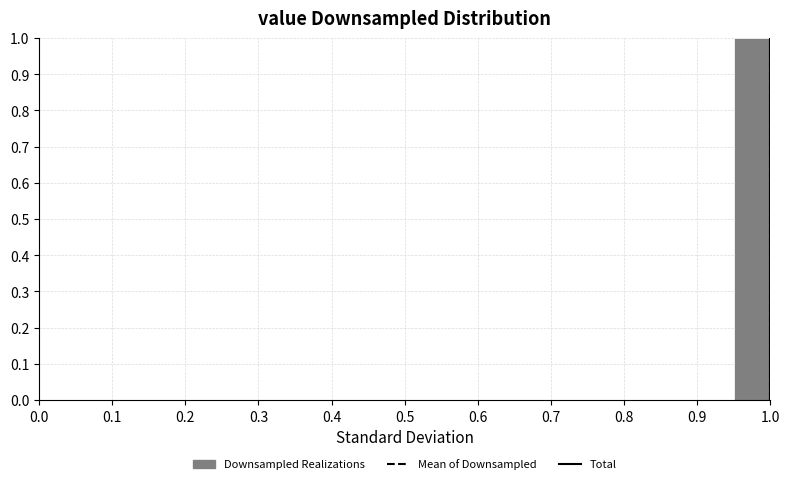

Over which range of the x-axis is the bar tallest?

0.95 to 1.00